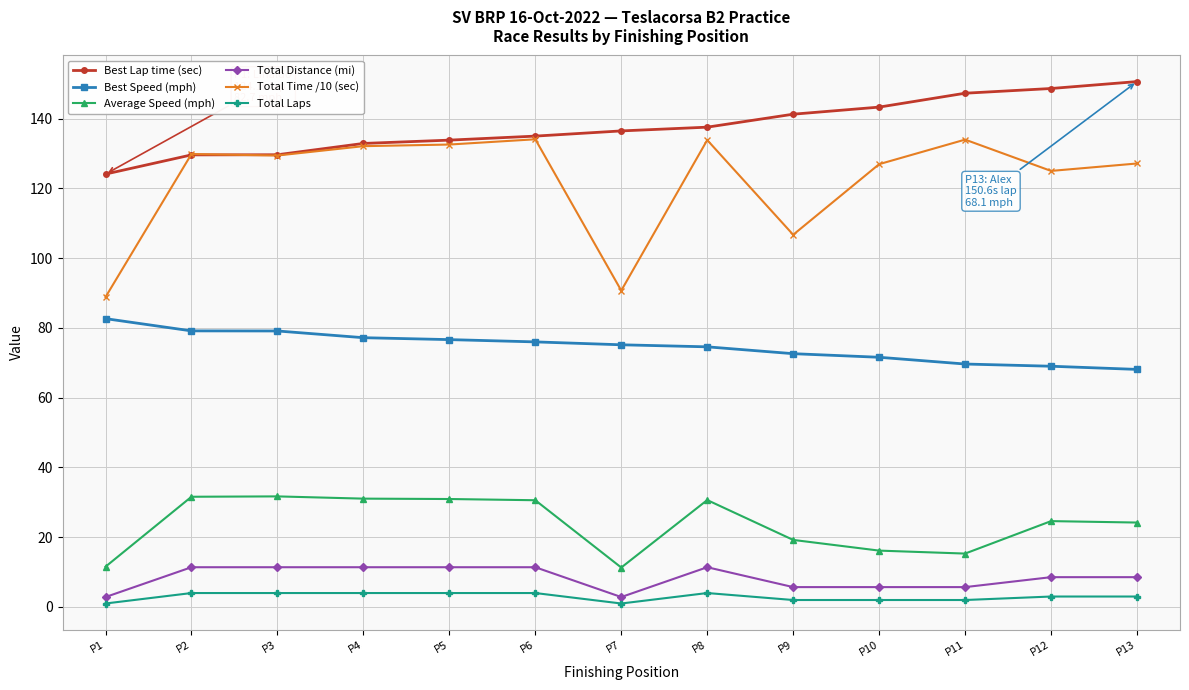

What is the sum of all Best Speed (mph) values?

971.6